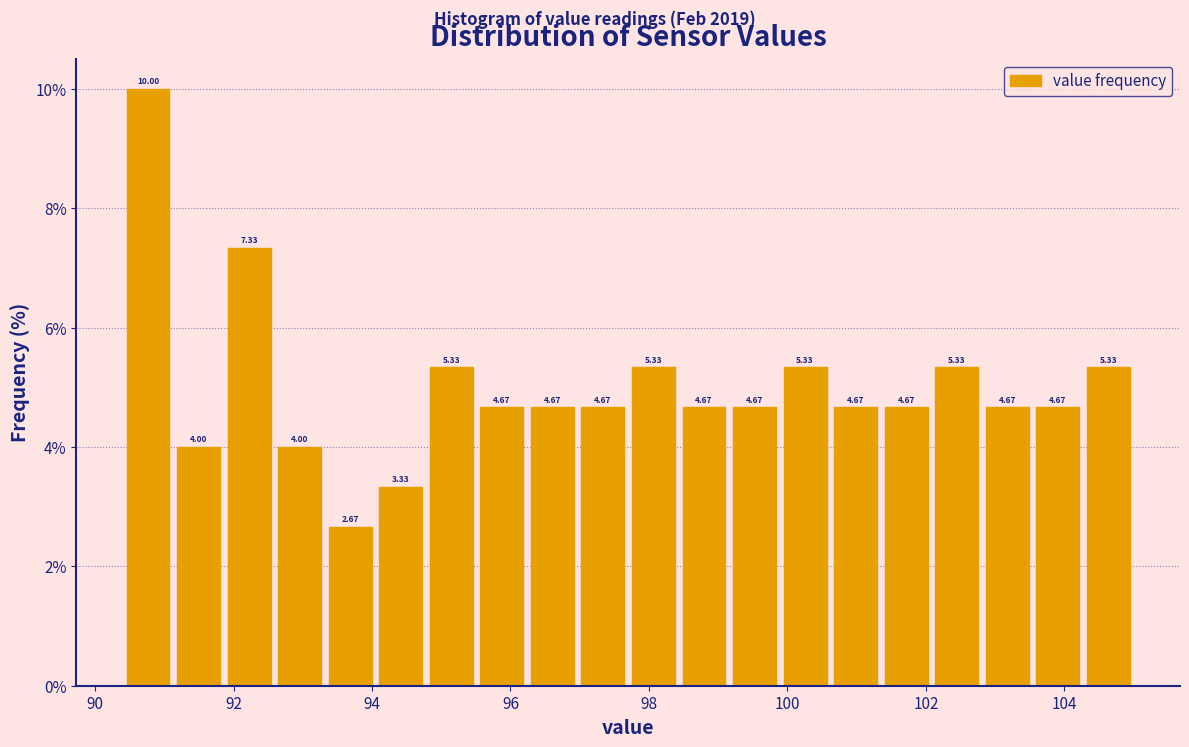

Around what value on the x-axis is the tallest bar? Give the approximate position of its centre, as read against the axis.

90.8